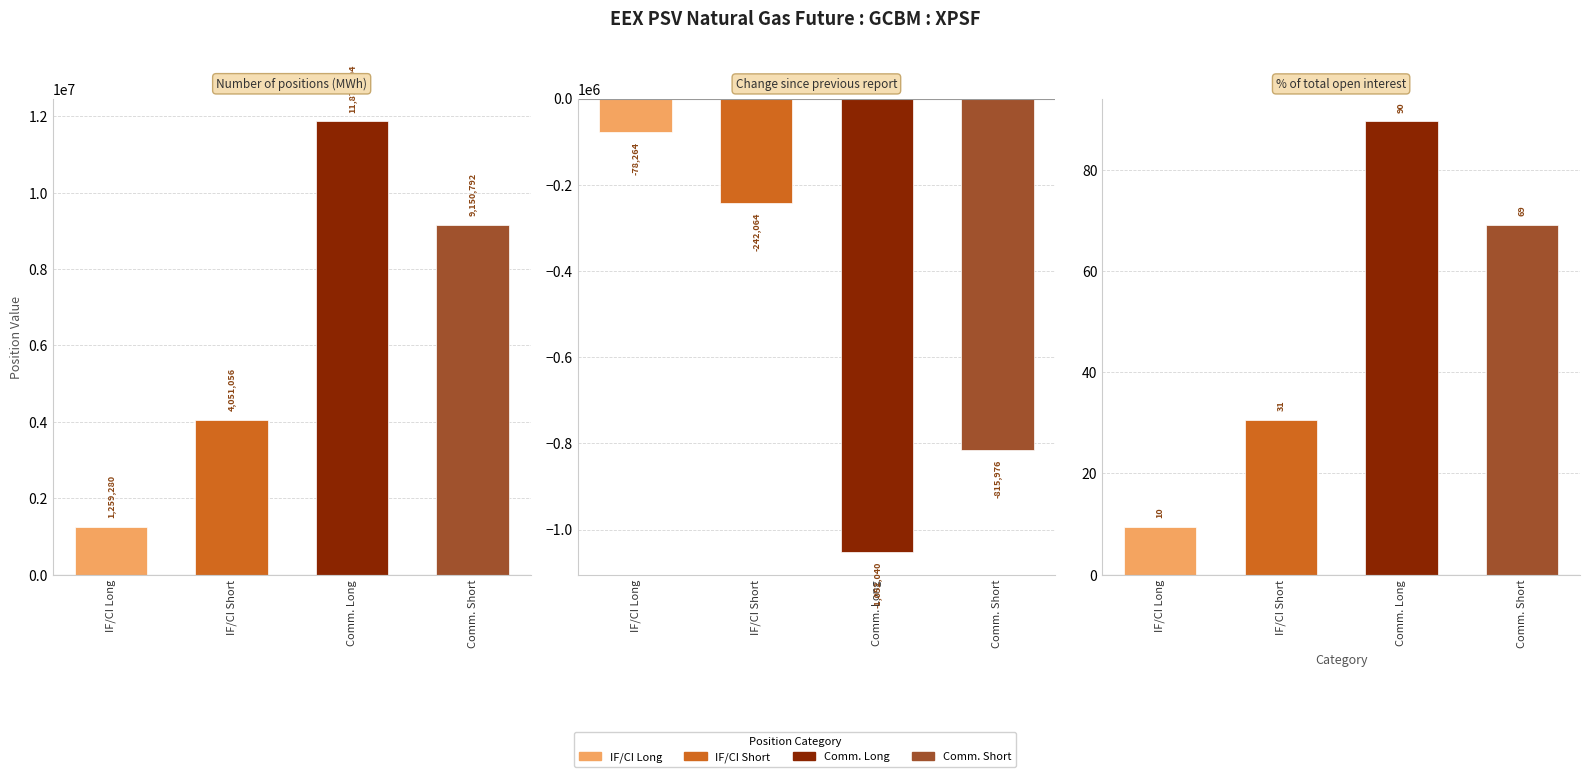

Rank the categories by Investment Firms or credit institutions Short value from highest to lowest.

Number of positions (MWh), Percentage of total open interest (%), Change since previous report